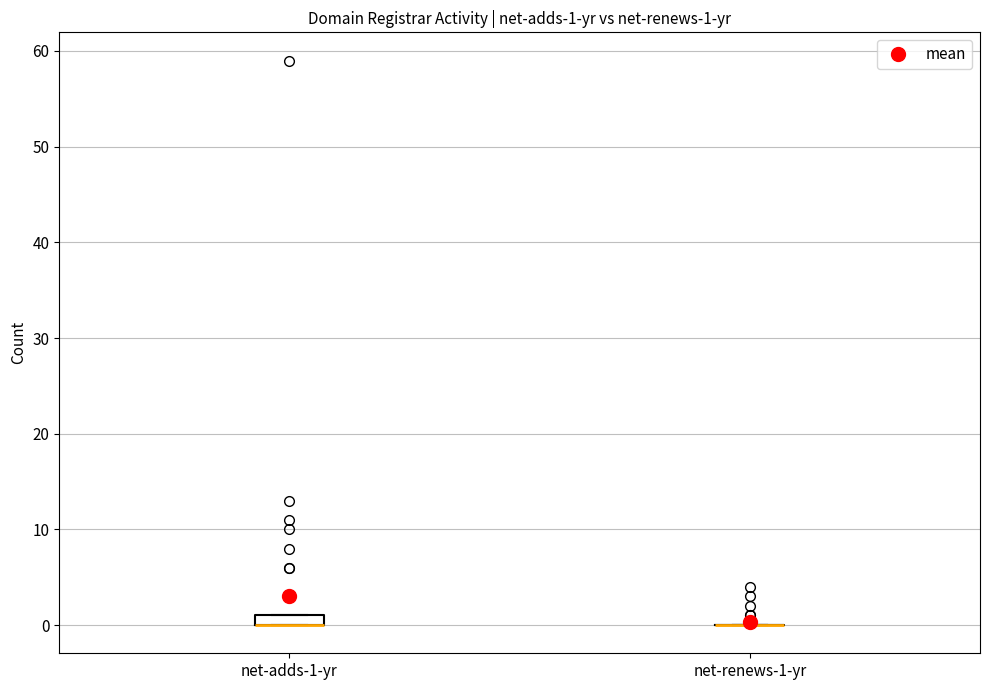

Comparing the boxes themselves (not the whiskers), which one is the tallest?

net-adds-1-yr